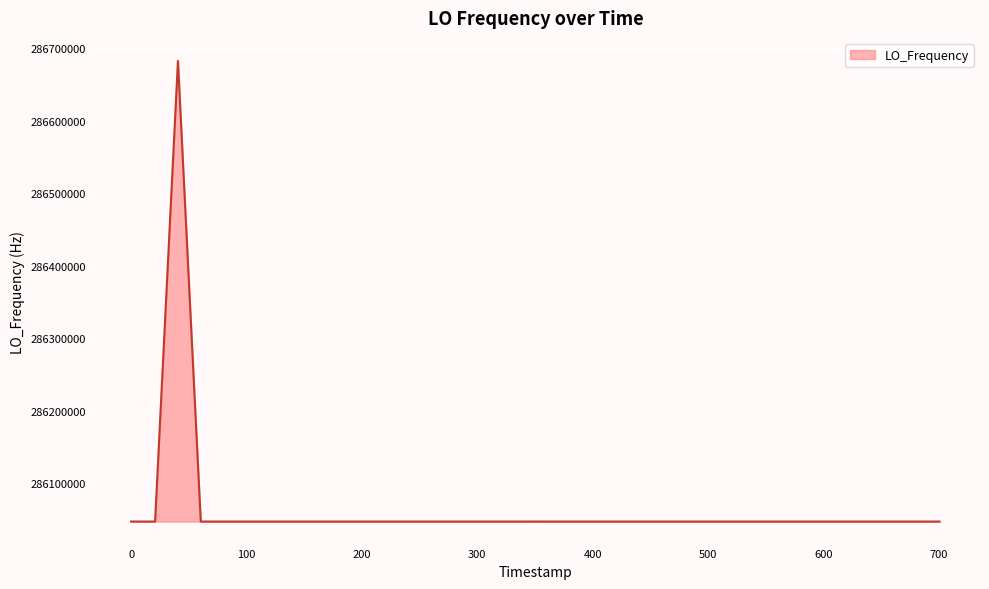

What is the minimum value shown in the chart?

286046995.8